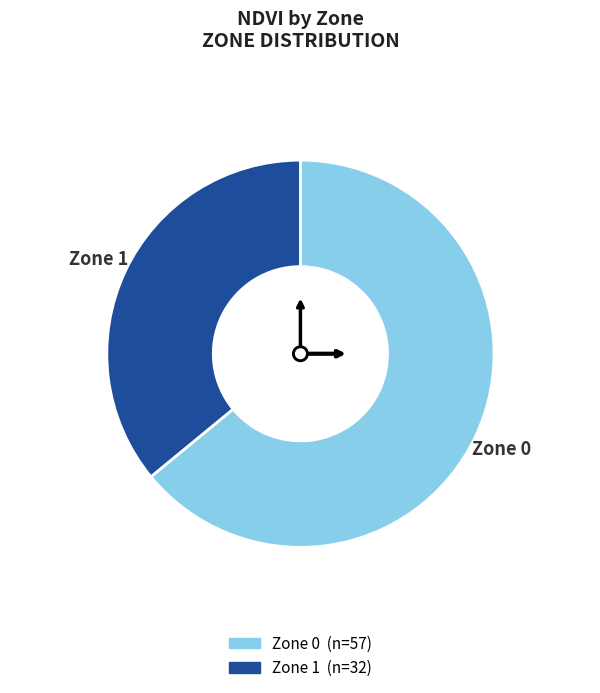

What is the smallest slice in the pie chart?

Zone 1